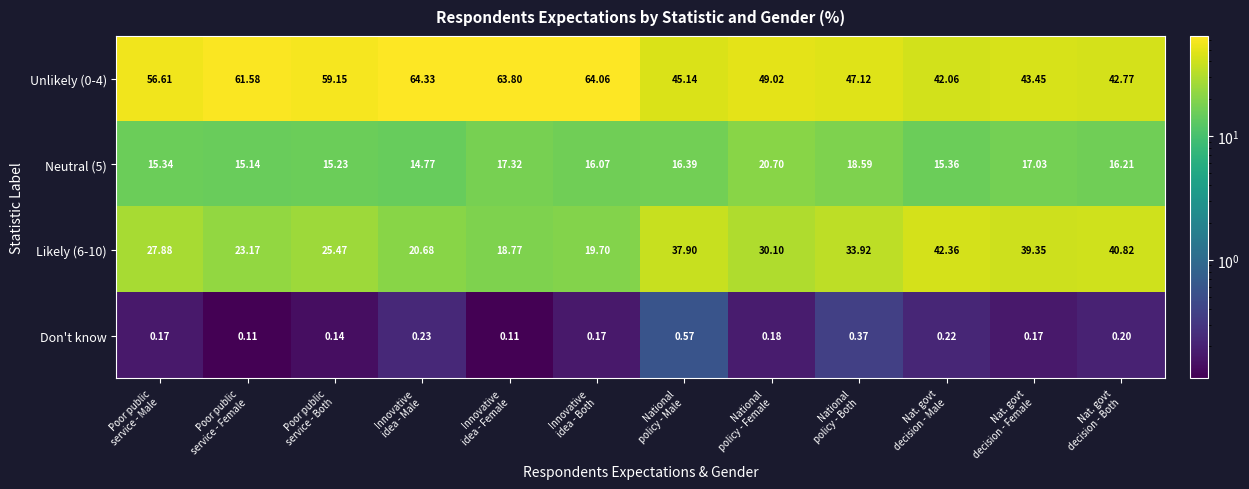

List the series in order of their peak value, highest first.

Unlikely (0-4), Likely (6-10), Neutral (5), Don't know